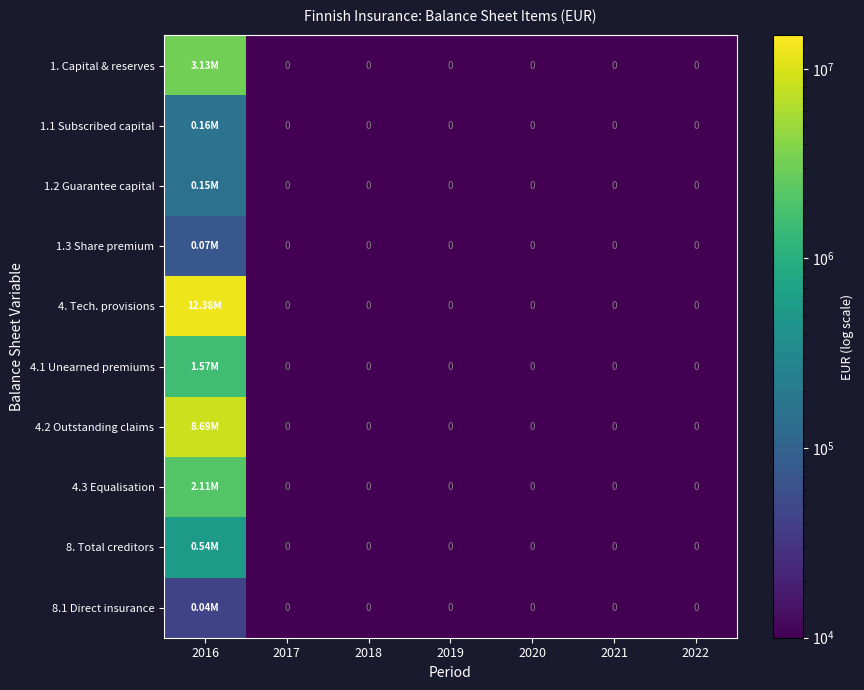

Is the value of 4.2 Outstanding claims at 2022 greater than the value of 4. Tech. provisions at 2022?

No